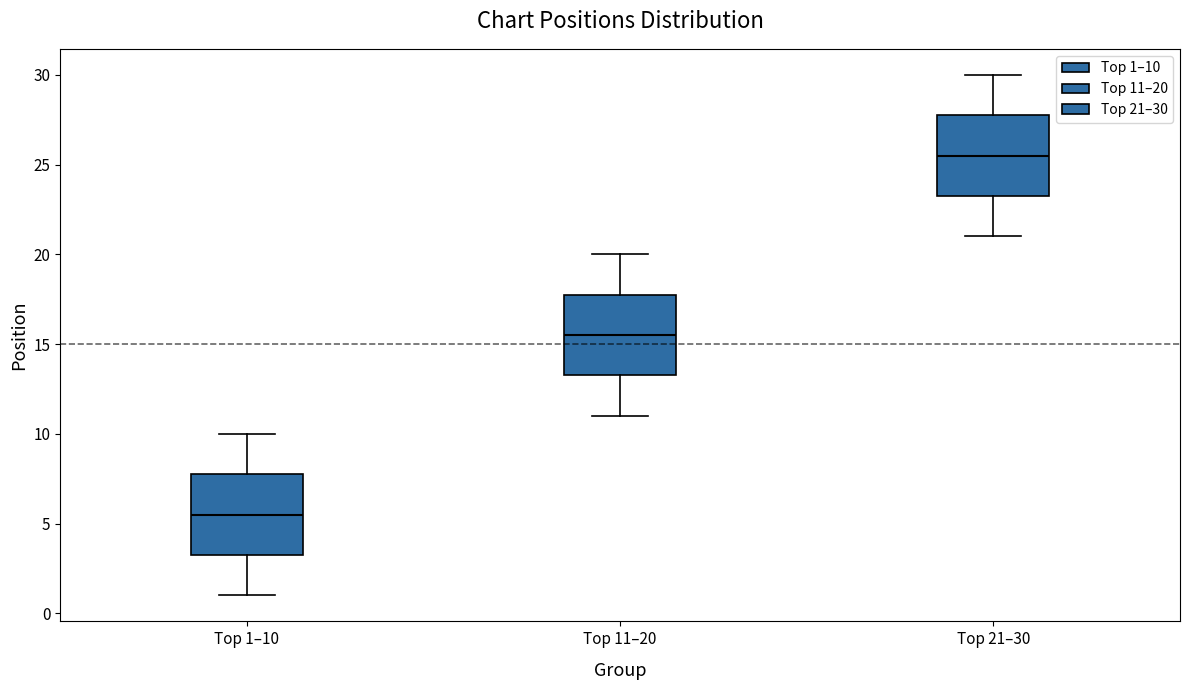

Reading left to right, transcribe this box plot: for each box, give where its median line is, the range the box spans, and where its two whiskers end, as read against the y-axis. The values are not printed on the chart, so give them approximately, as read against the axis.

Top 1–10: median 5.5, box 3.5 to 8.0, whiskers 1.0 to 10.0
Top 11–20: median 15.5, box 13.5 to 18.0, whiskers 11.0 to 20.0
Top 21–30: median 25.5, box 23.5 to 28.0, whiskers 21.0 to 30.0